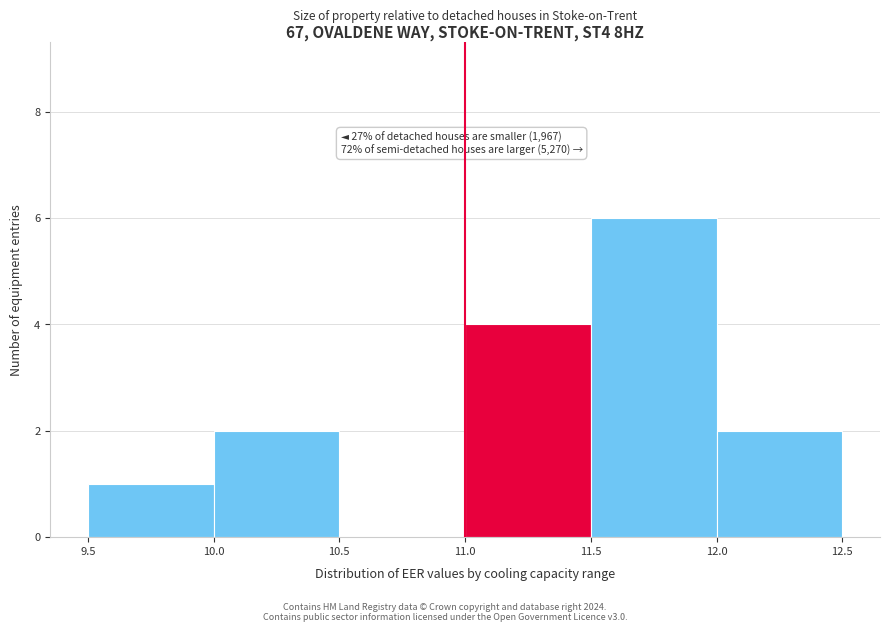

Over which range of the x-axis is the bar tallest?

11.5 to 12.0